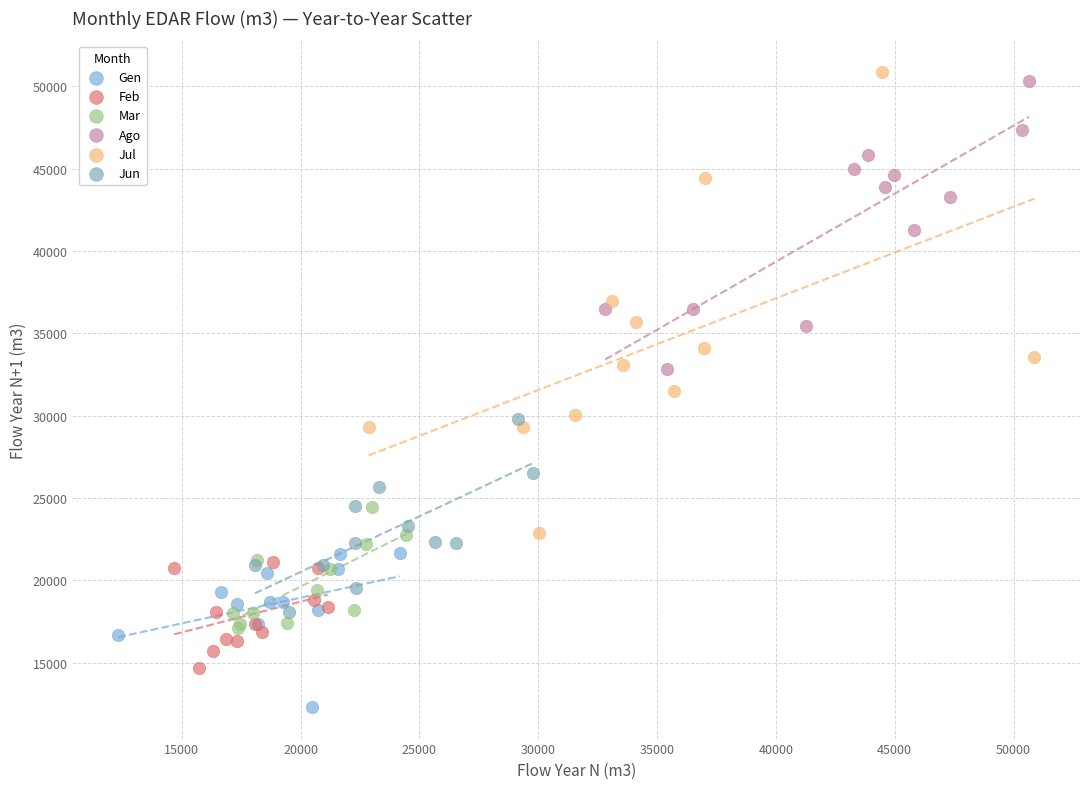

Which series has the largest Y range (max minus min)?

Jul